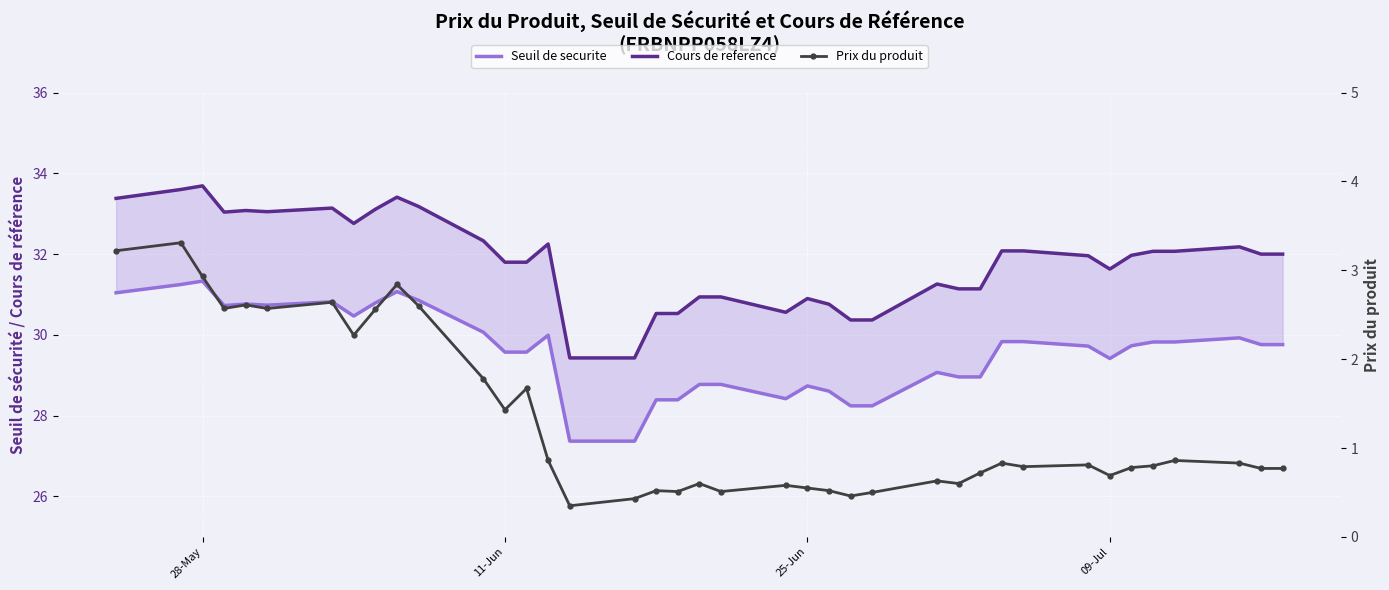

What is the value of the Prix du produit point at the 27th from the left?

0.6